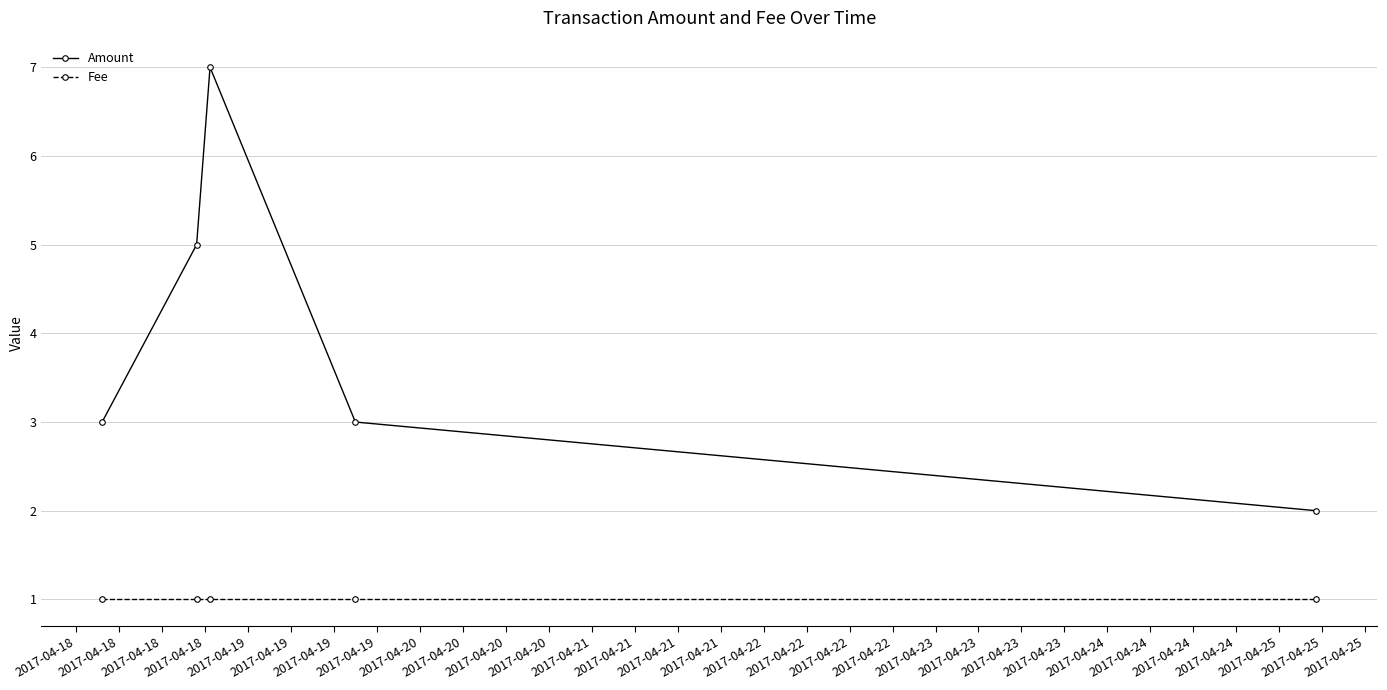

What is the difference between the maximum and second lowest values in the Amount series?

4